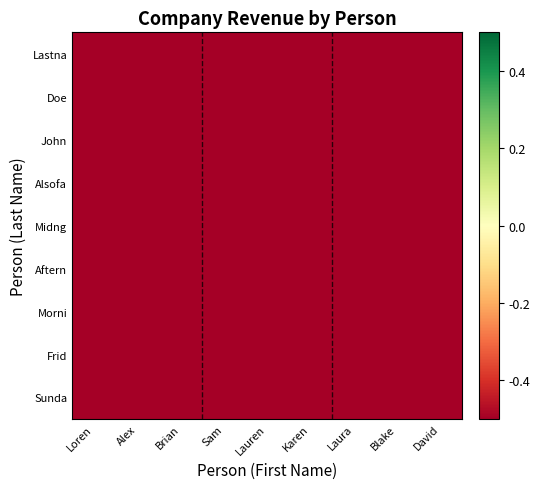

What is the maximum value shown in the chart?

-0.9